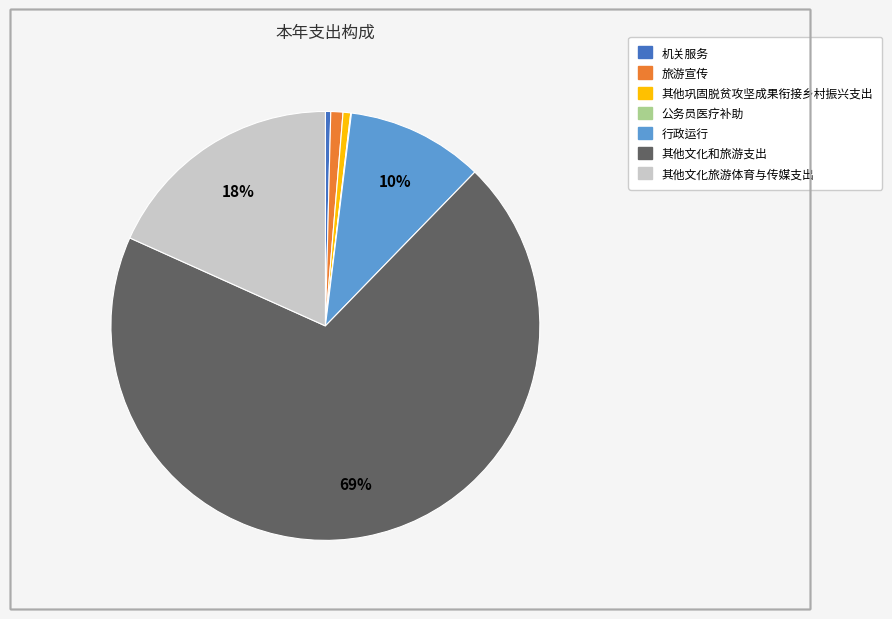

What percentage is the 行政运行 slice, to the nearest percent?

10%